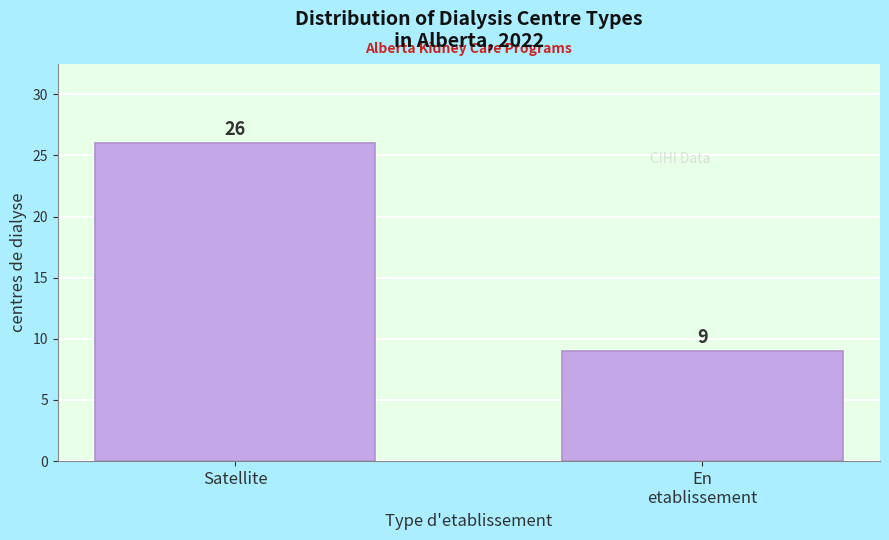

Reading left to right, transcribe all the data shown in this chart.

26	9